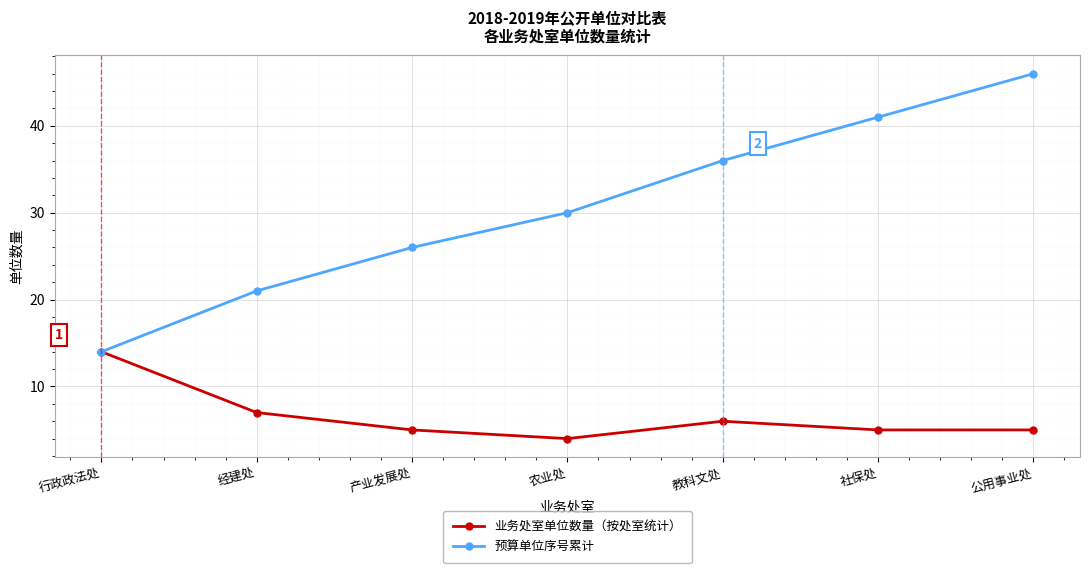

Which series has the widest spread of values?

预算单位序号累计